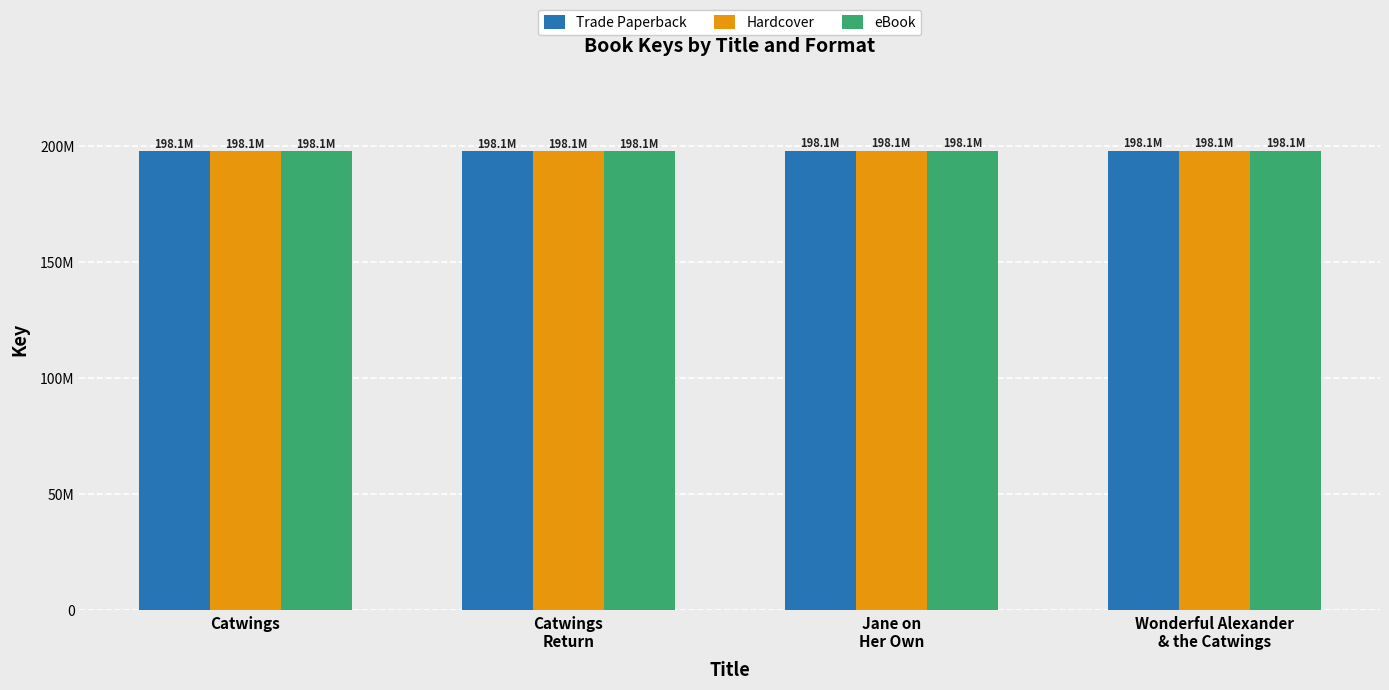

Which series has the widest spread of values?

Trade Paperback